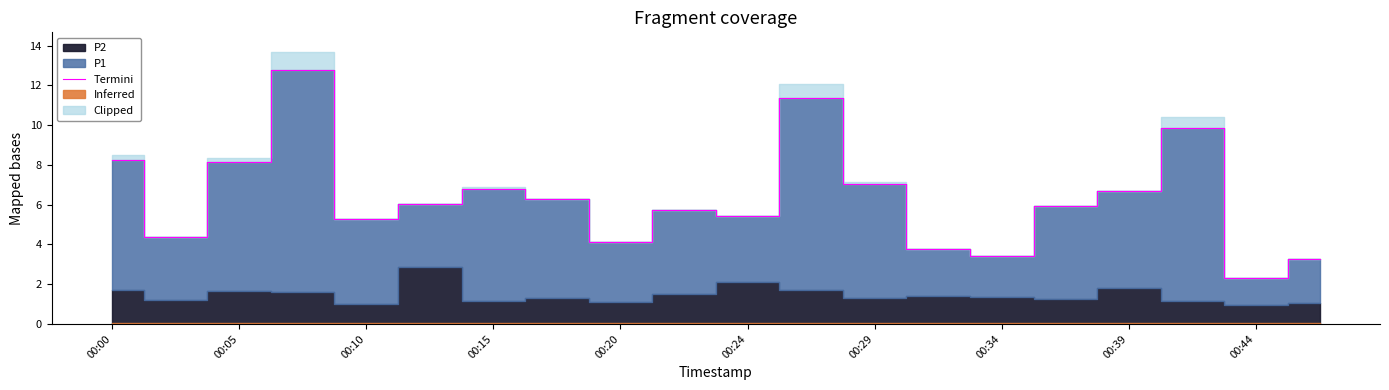

True or false: the data shows 9.9 at 17.

True